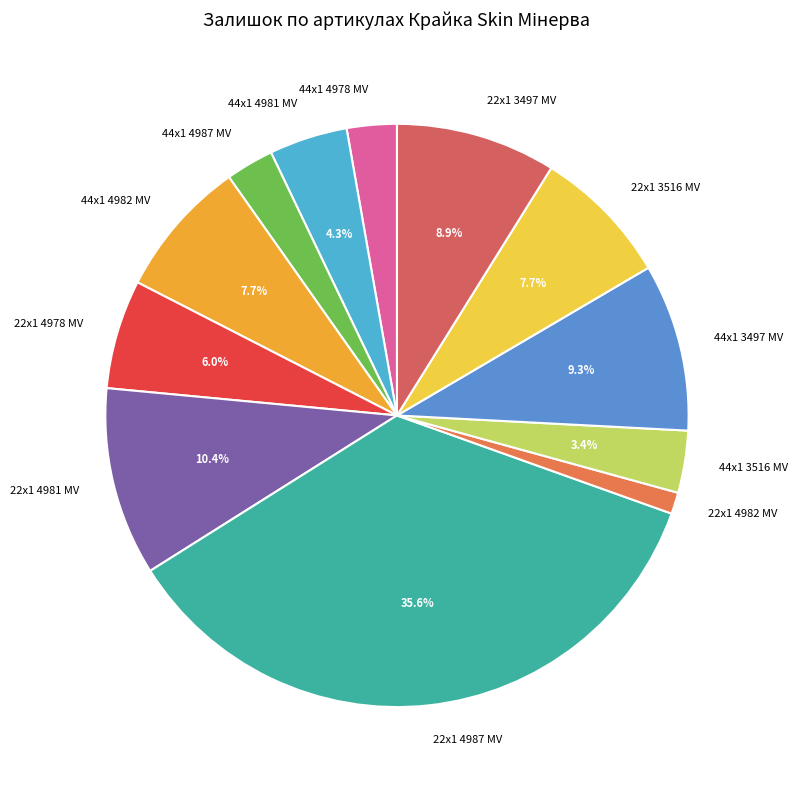

True or false: 44x1 4981 MV accounts for 4% of the total.

True